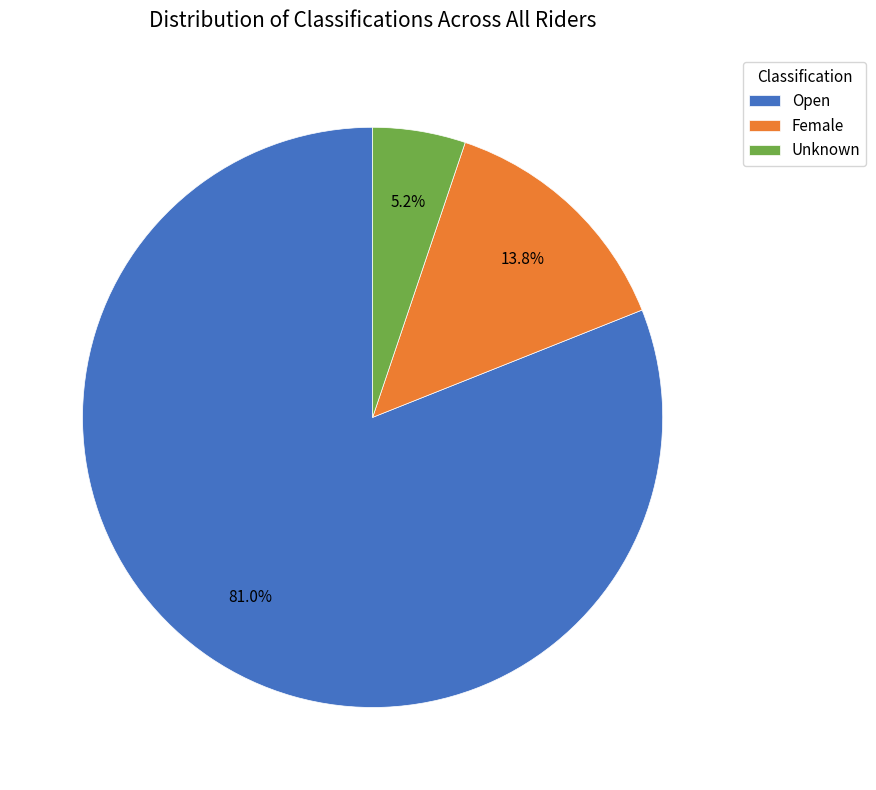

Does any single category account for the majority?

Yes